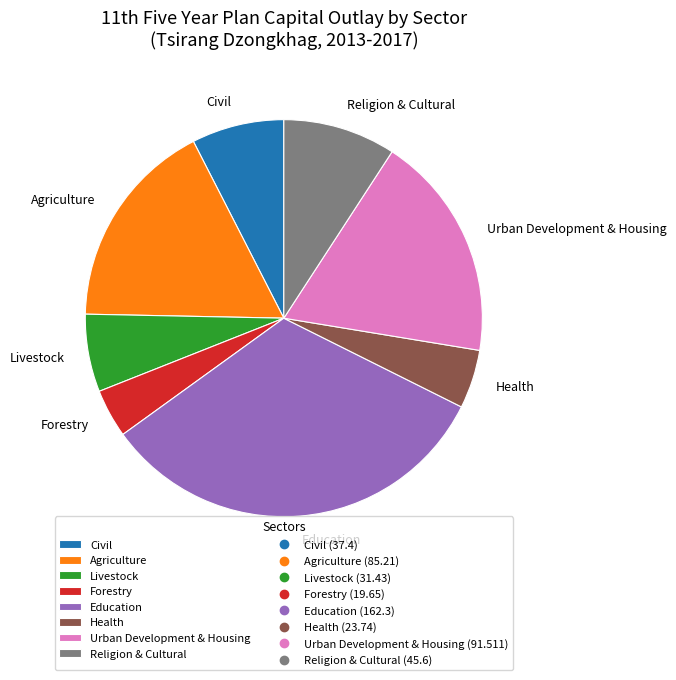

Which has a higher value, Civil or Education?

Education